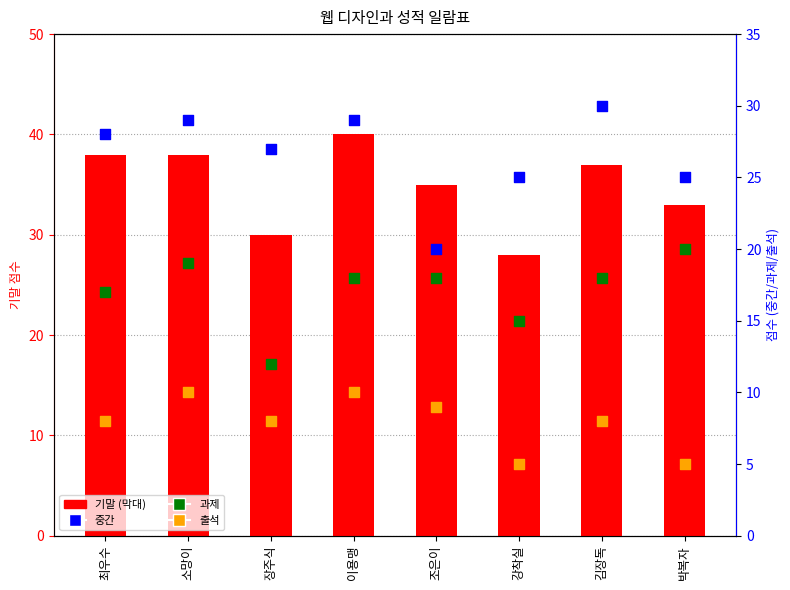

At which category is the sum across all series the highest?

이용맹